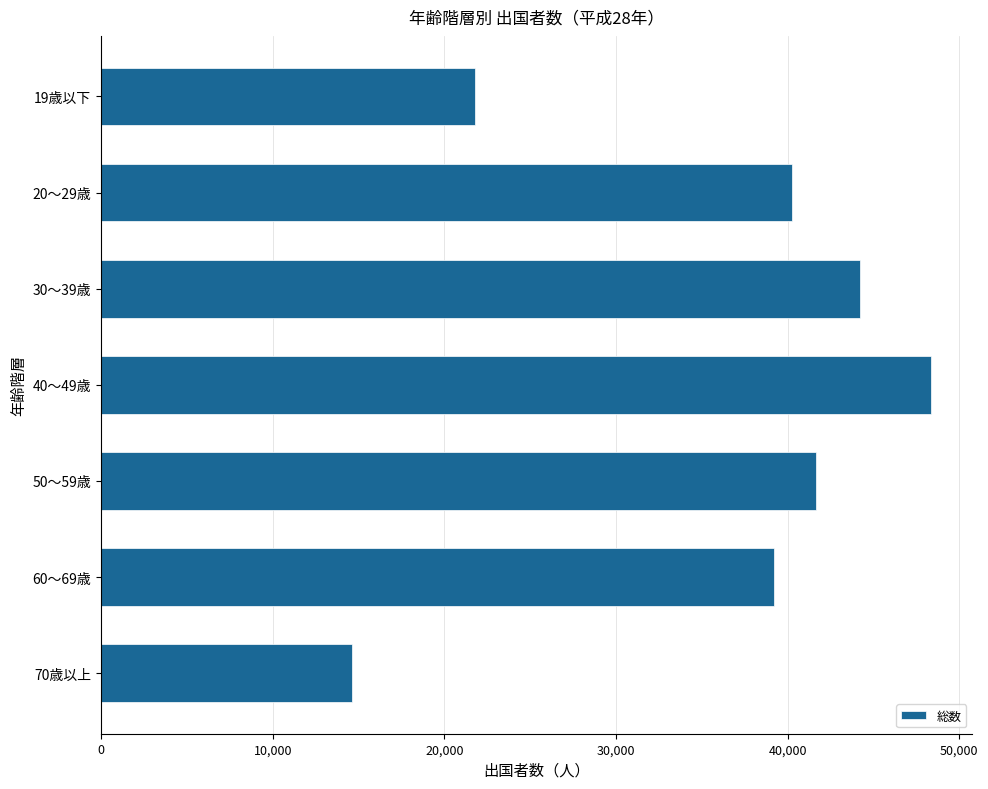

Where is the data nearest to the value 31498?

60～69歳